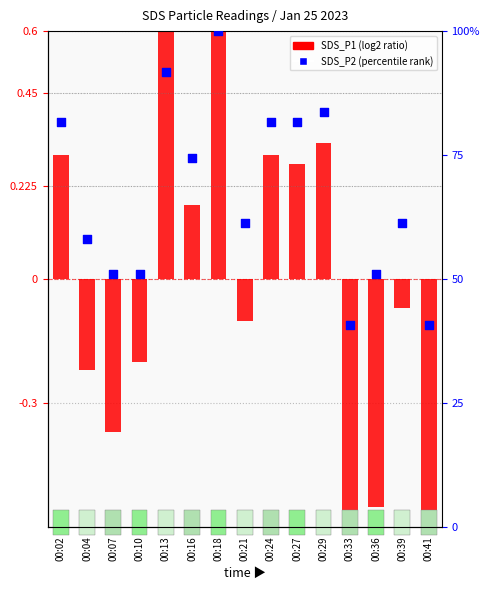

Is the value of SDS_P1 (log2 ratio) at 00:16 greater than the value of SDS_P2 (percentile rank) at 00:41?

No